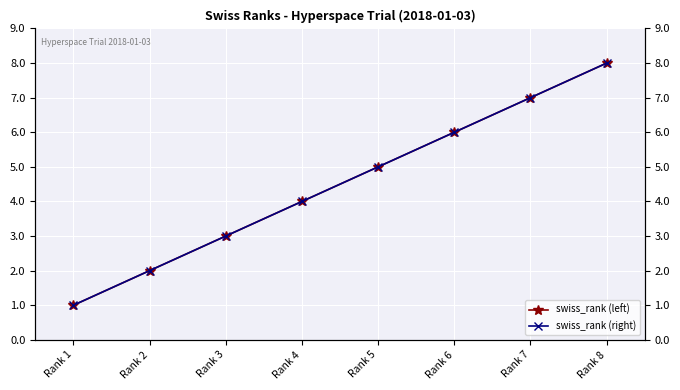

Which series changed the most between Rank 3 and Rank 7?

swiss_rank